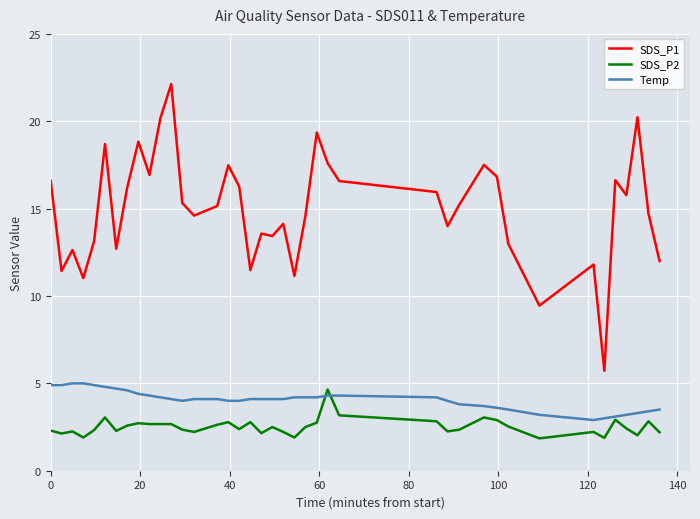

Which series has the largest range (max minus min)?

SDS_P1